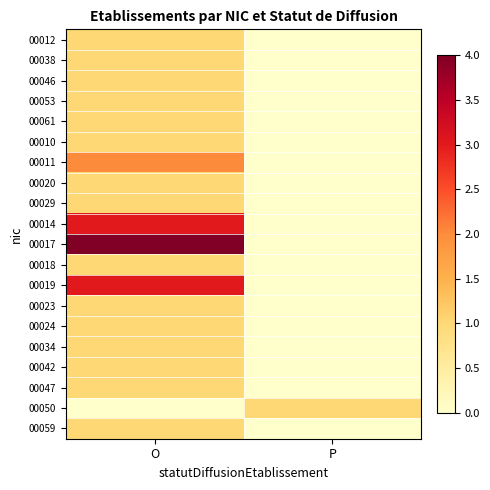

Reading left to right, list all the values displayed in this chart.

00012: O=1	P=0
00038: O=1	P=0
00046: O=1	P=0
00053: O=1	P=0
00061: O=1	P=0
00010: O=1	P=0
00011: O=2	P=0
00020: O=1	P=0
00029: O=1	P=0
00014: O=3	P=0
00017: O=4	P=0
00018: O=1	P=0
00019: O=3	P=0
00023: O=1	P=0
00024: O=1	P=0
00034: O=1	P=0
00042: O=1	P=0
00047: O=1	P=0
00050: O=0	P=1
00059: O=1	P=0